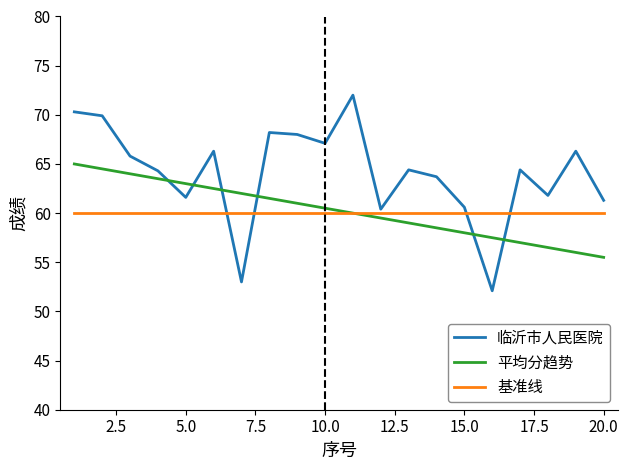

What is the minimum value shown in the chart?

52.1